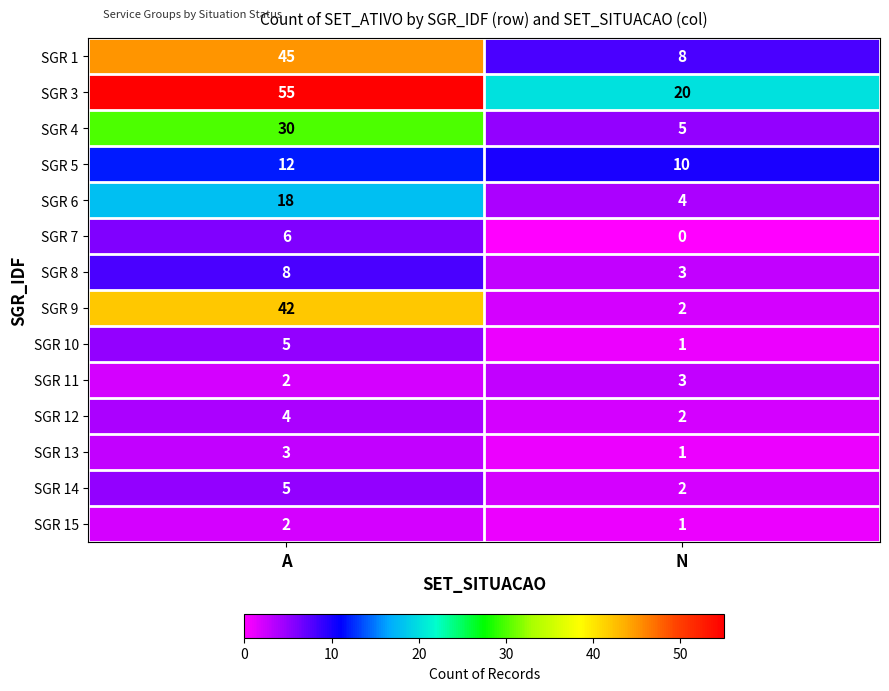

How many distinct data groups are displayed?

14